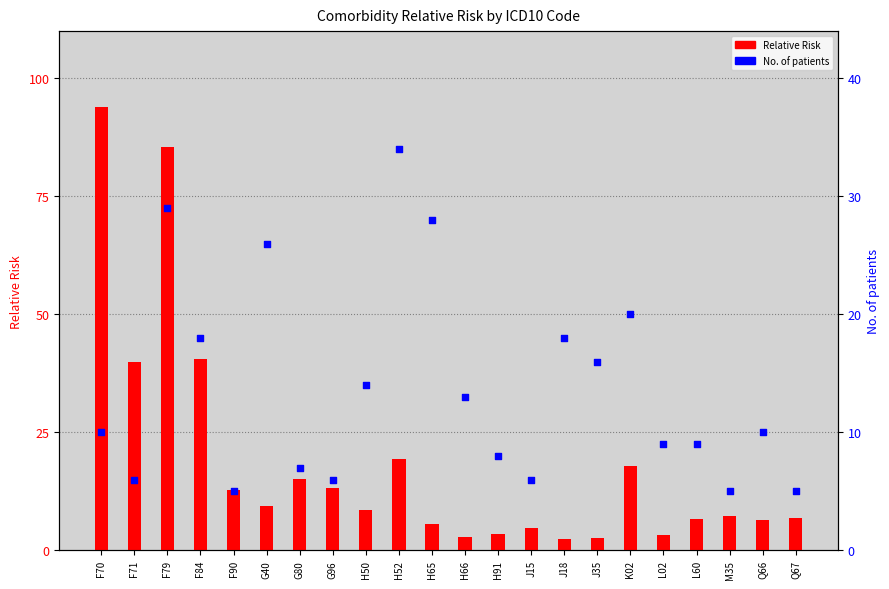

Which series has the largest total across all categories?

Relative Risk